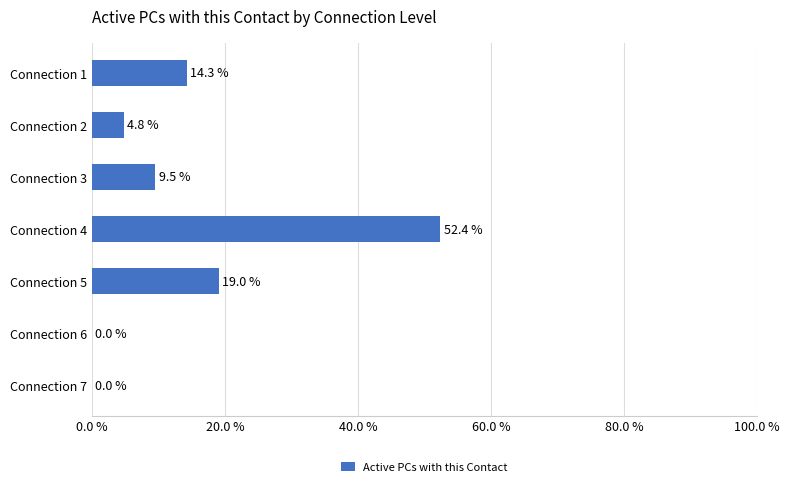

Are the bars grouped side by side (vs. stacked)?

No